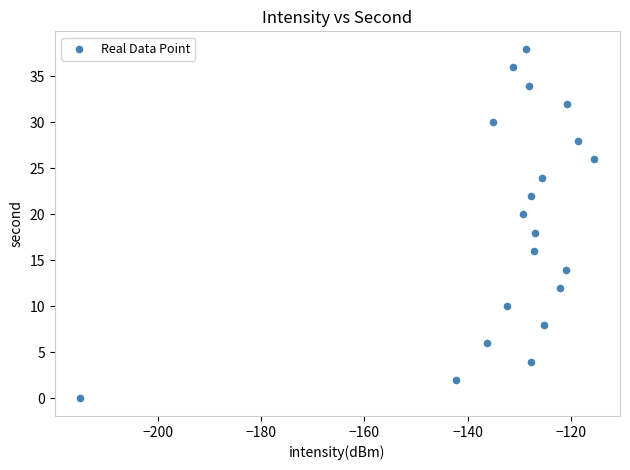

What is the range of Y values (max minus min)?

38